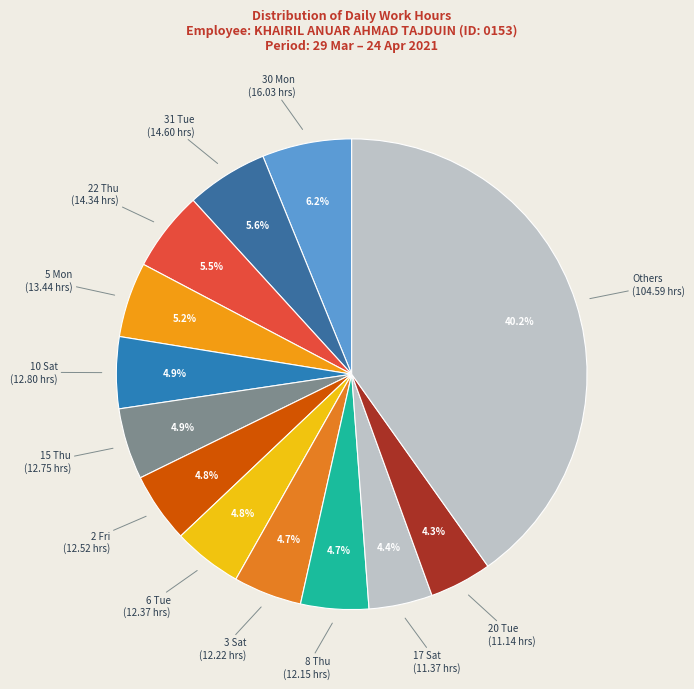

Count the number of slices in the pie.

13